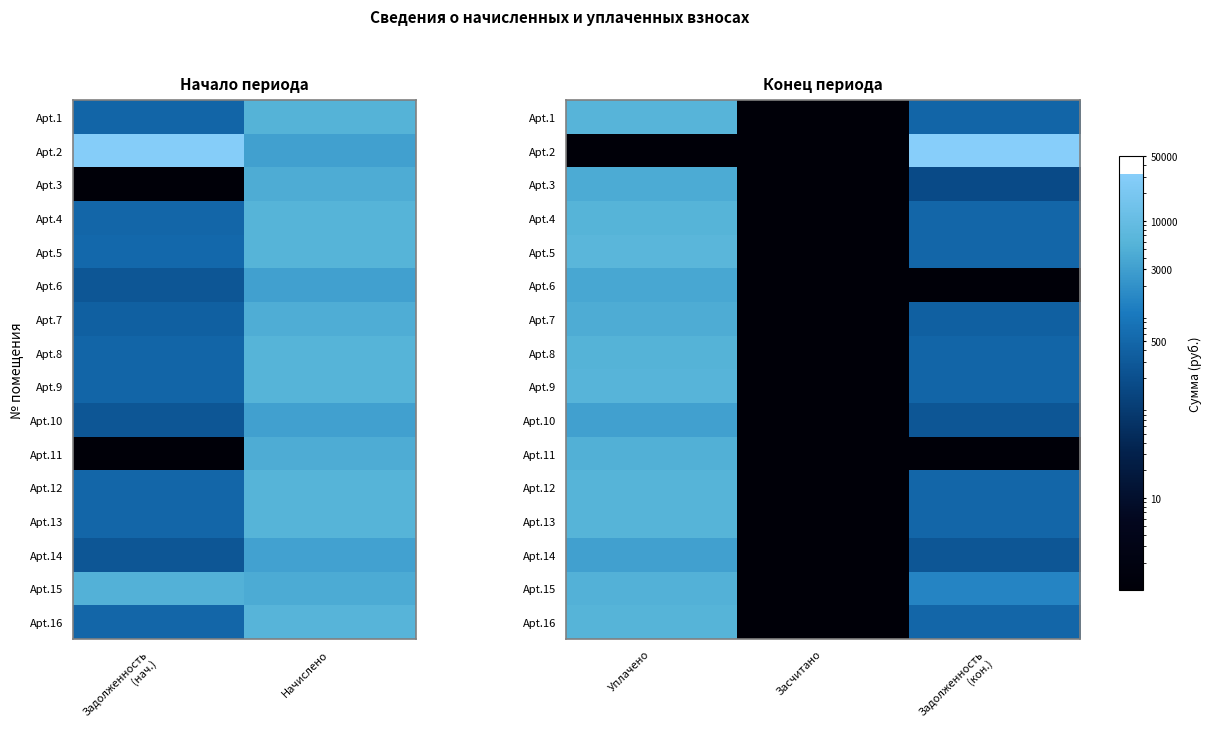

What is the maximum value shown in the chart?

32164.7